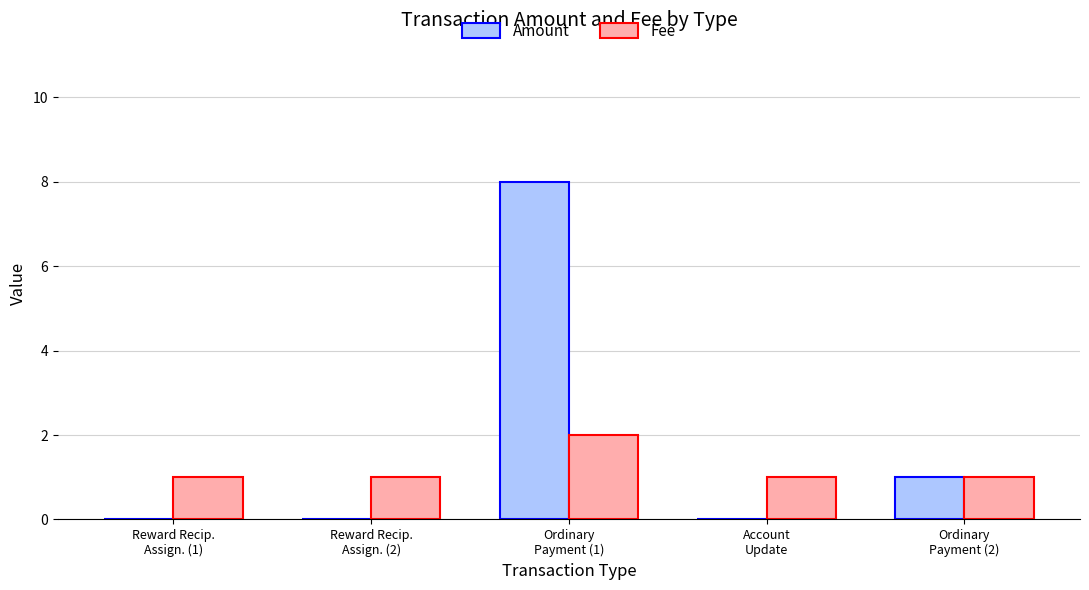

Reading right to left, list all the values displayed in this chart.

Amount: 1	0	8	0	0
Fee: 1	1	2	1	1